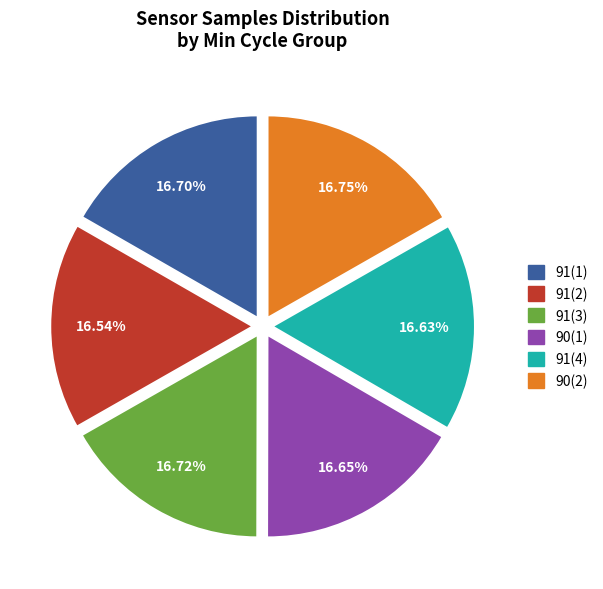

Is there any slice that represents more than half of the pie?

No